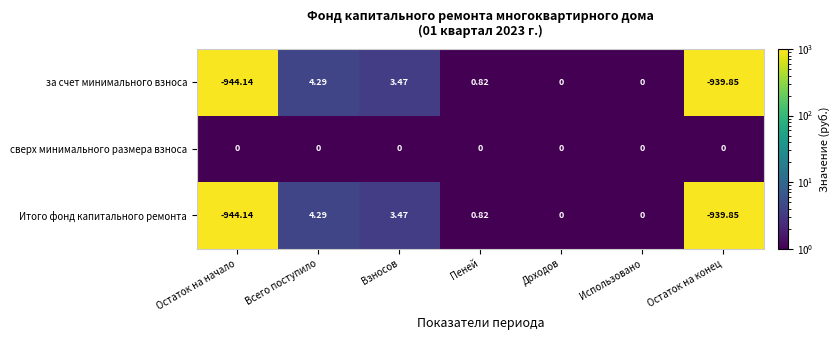

Is the value of за счет минимального взноса at Остаток на начало greater than the value of Итого фонд капитального ремонта at Пеней?

No